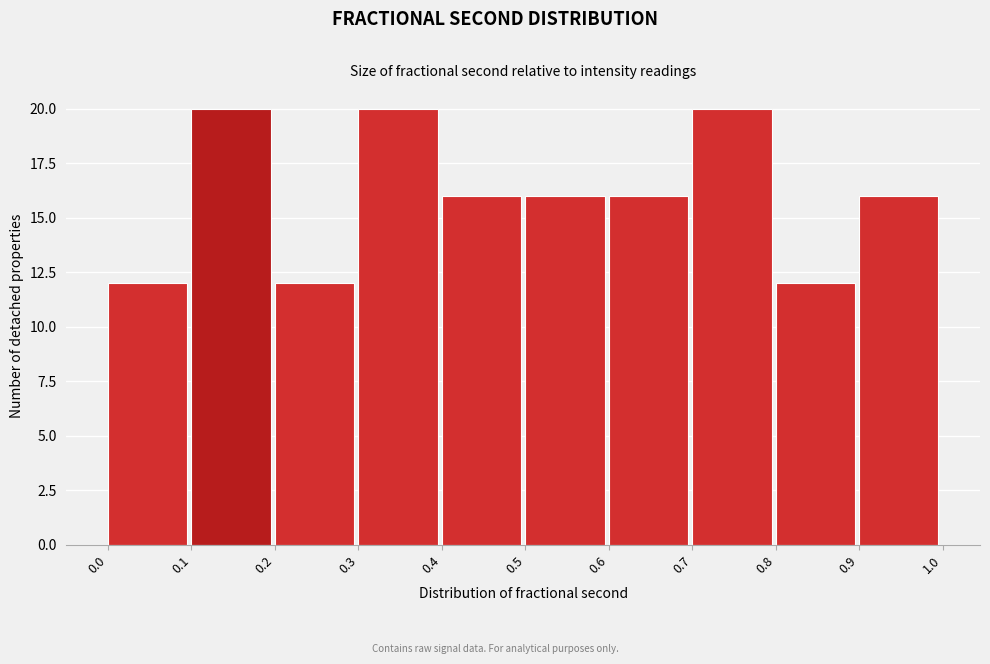

Reading left to right, transcribe this chart: for each bar, give the range it covers on the x-axis and its height. The values are not printed on the chart, so give them approximately, as read against the axis.

0.0 to 0.1: 12
0.1 to 0.2: 20
0.2 to 0.3: 12
0.3 to 0.4: 20
0.4 to 0.5: 16
0.5 to 0.6: 16
0.6 to 0.7: 16
0.7 to 0.8: 20
0.8 to 0.9: 12
0.9 to 1.0: 16